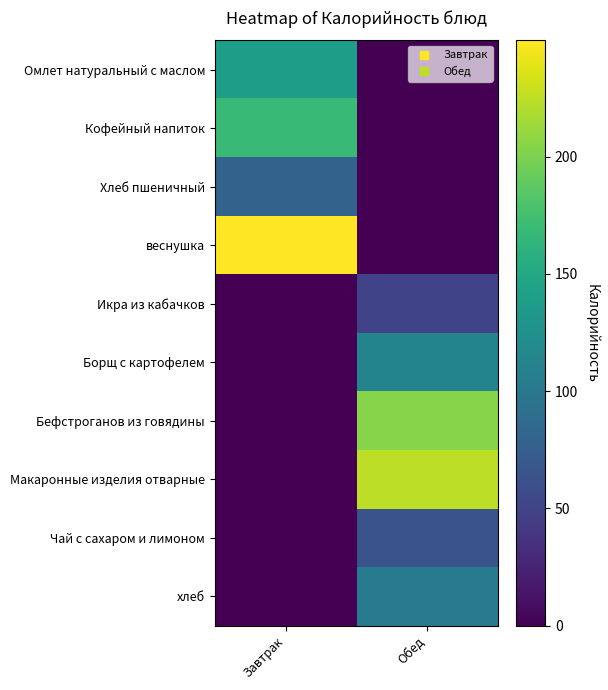

Reading left to right, what are all the values shown in this chart?

Омлет натуральный с маслом: Завтрак=140.0	Обед=0.0
Кофейный напиток: Завтрак=168.9	Обед=0.0
Хлеб пшеничный: Завтрак=79.5	Обед=0.0
веснушка: Завтрак=249.6	Обед=0.0
Икра из кабачков: Завтрак=0.0	Обед=49.8
Борщ с картофелем: Завтрак=0.0	Обед=112.2
Бефстроганов из говядины: Завтрак=0.0	Обед=204.0
Макаронные изделия отварные: Завтрак=0.0	Обед=225.0
Чай с сахаром и лимоном: Завтрак=0.0	Обед=65.0
хлеб: Завтрак=0.0	Обед=102.6